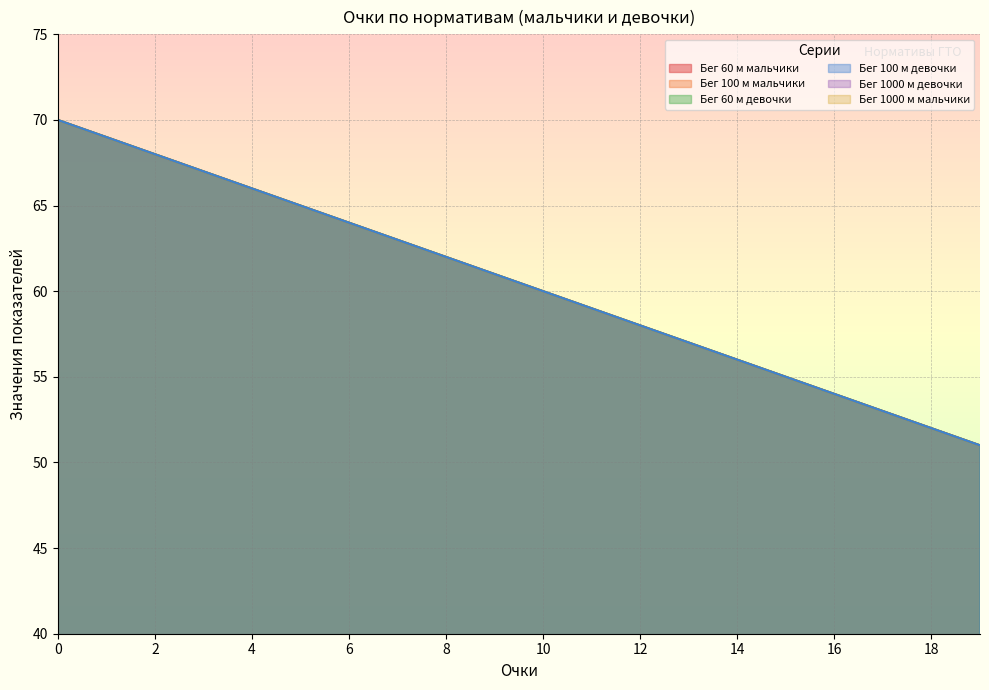

What is the difference between the second highest and second lowest values in the Бег 60 м девочки series?

17